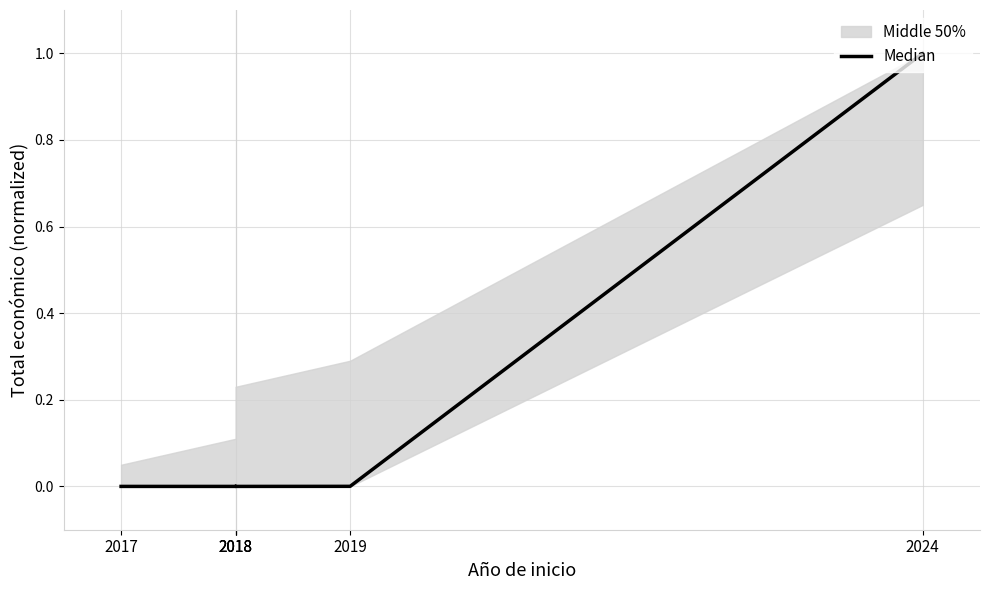

Rank the categories by value from lowest to highest.

2018, 2017, 2018, 2018, 2019, 2024